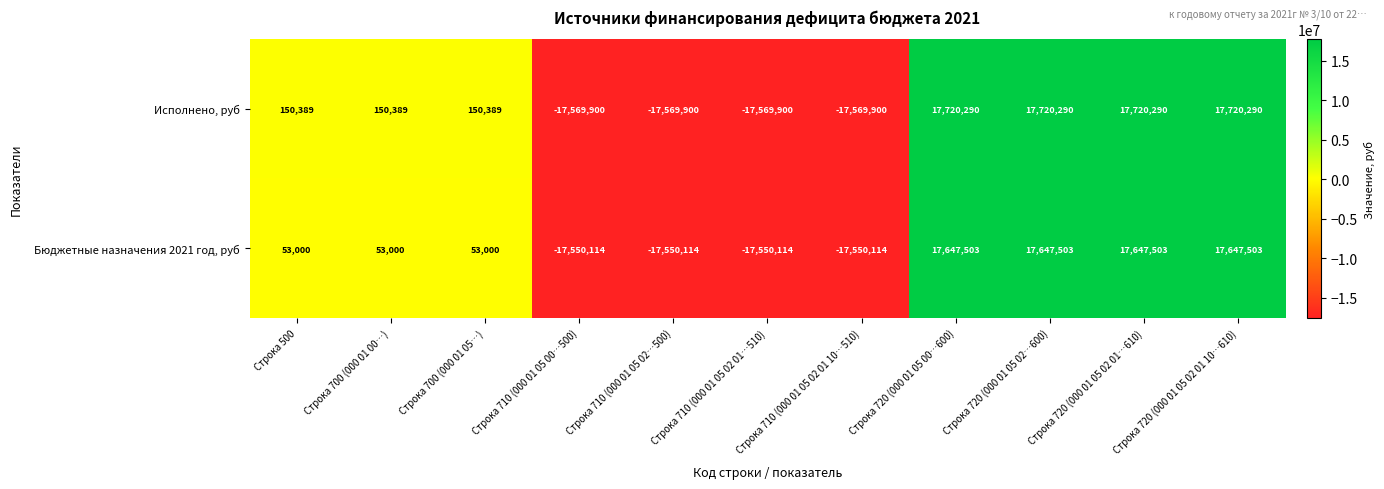

What is the difference between the Бюджетные назначения 2021 год, руб values at Строка 500 and Строка 720 (000 01 05 02 01…610)?

17594503